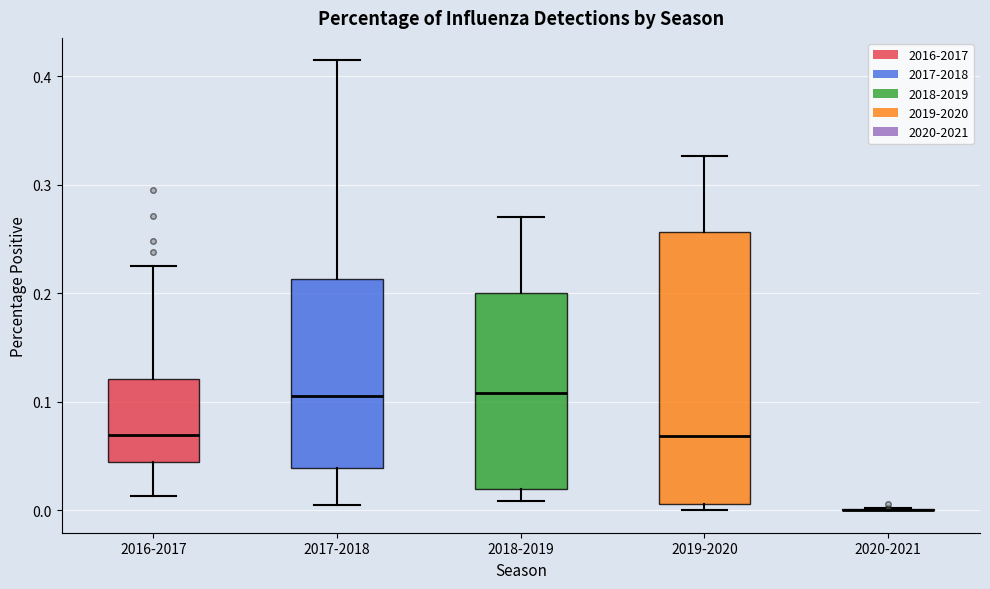

Comparing the boxes themselves (not the whiskers), which one is the tallest?

2019-2020